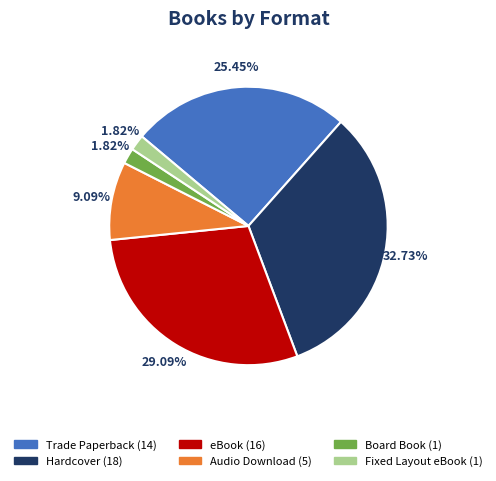

Combined, what portion of the pie is Board Book and Trade Paperback?

27.3%